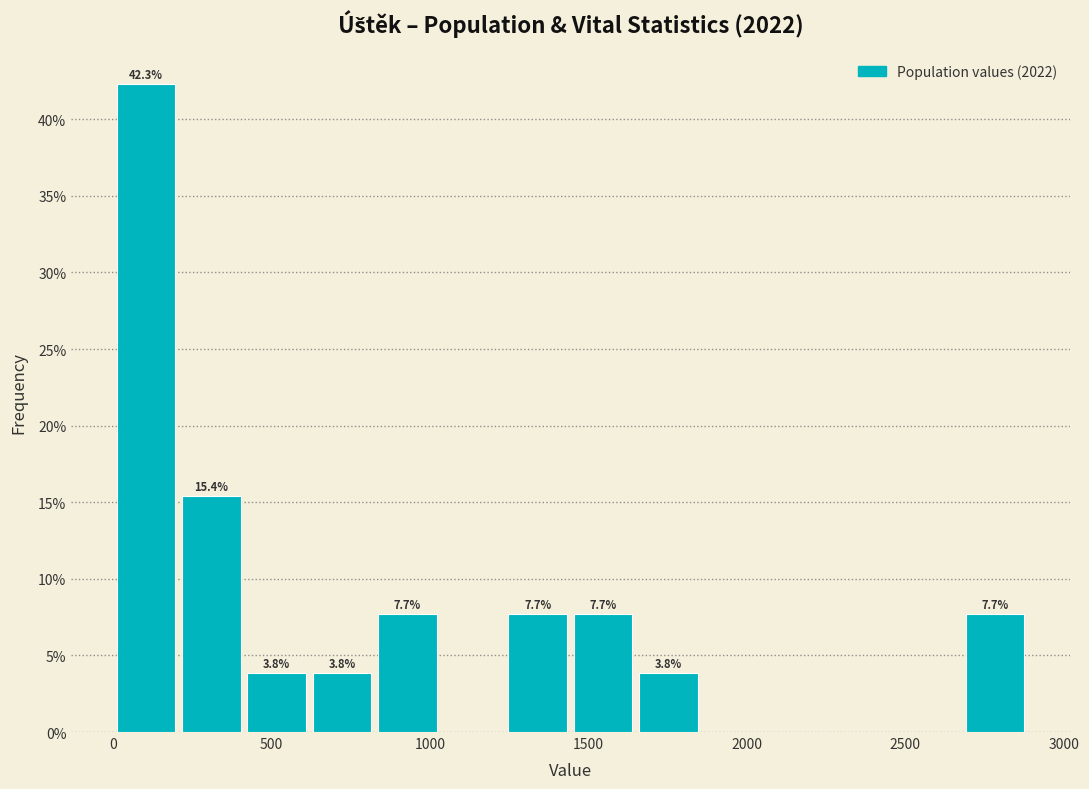

Which range on the x-axis has the tallest bar?

0 to 200